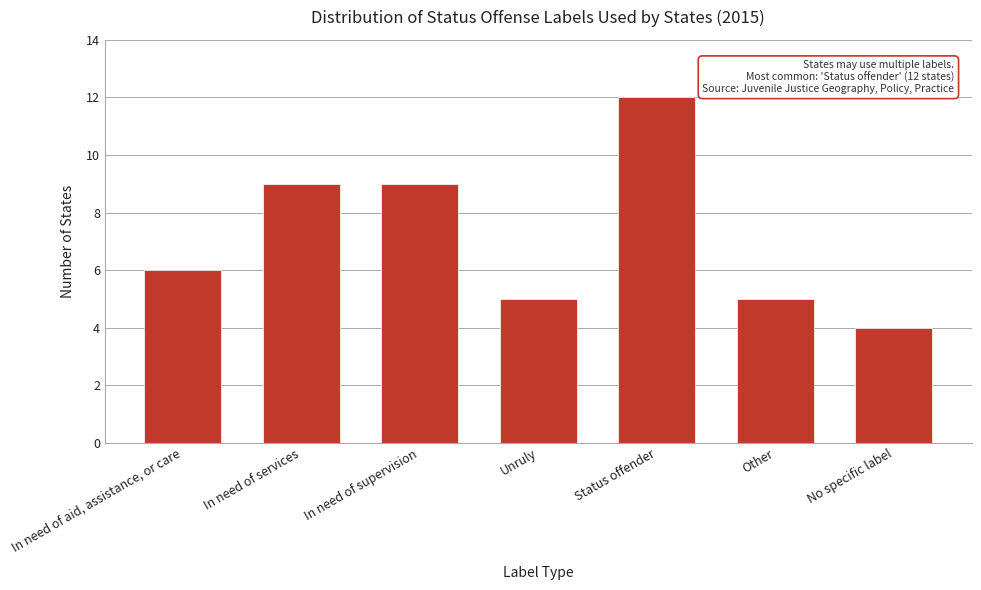

Reading right to left, list all the values displayed in this chart.

No specific label=4	Other=5	Status offender=12	Unruly=5	In need of supervision=9	In need of services=9	In need of aid, assistance, or care=6